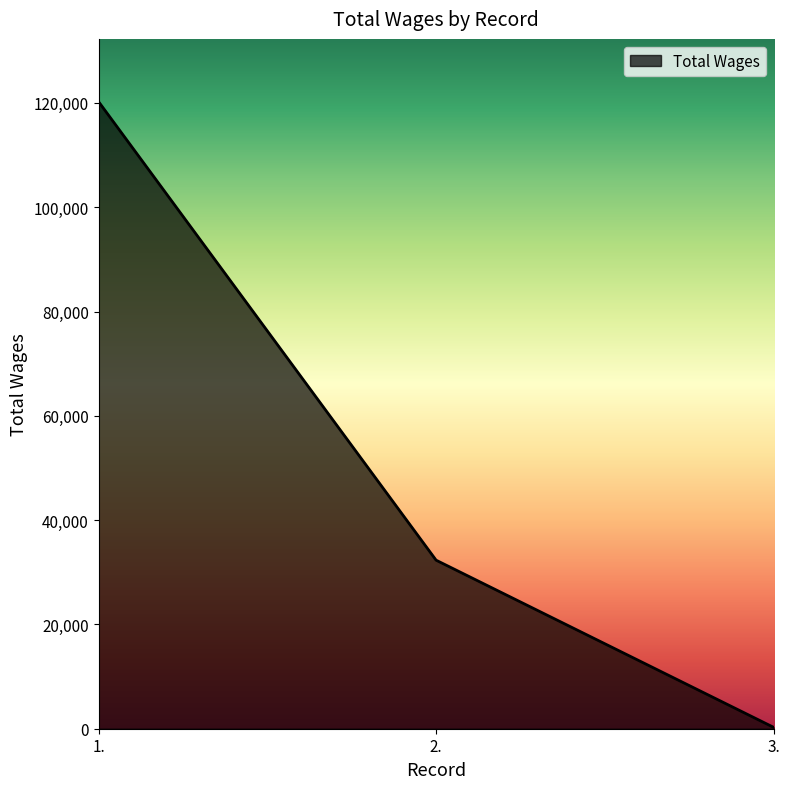

The value at 2. is 14006. True or false?

False